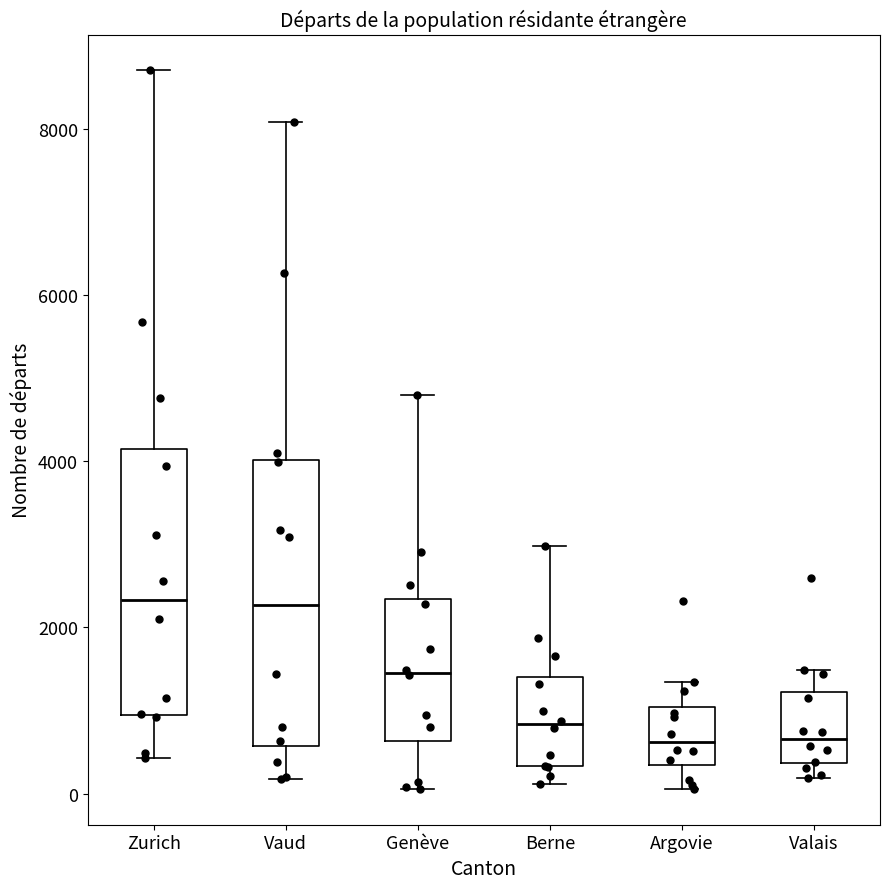

Which box is the tallest, from its lower edge to its upper edge?

Vaud